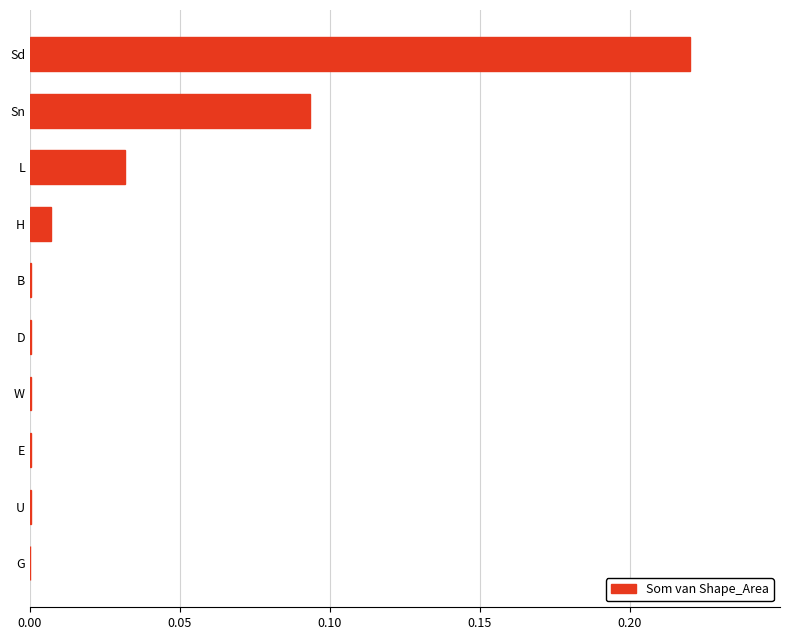

Between D and H, which is larger?

H